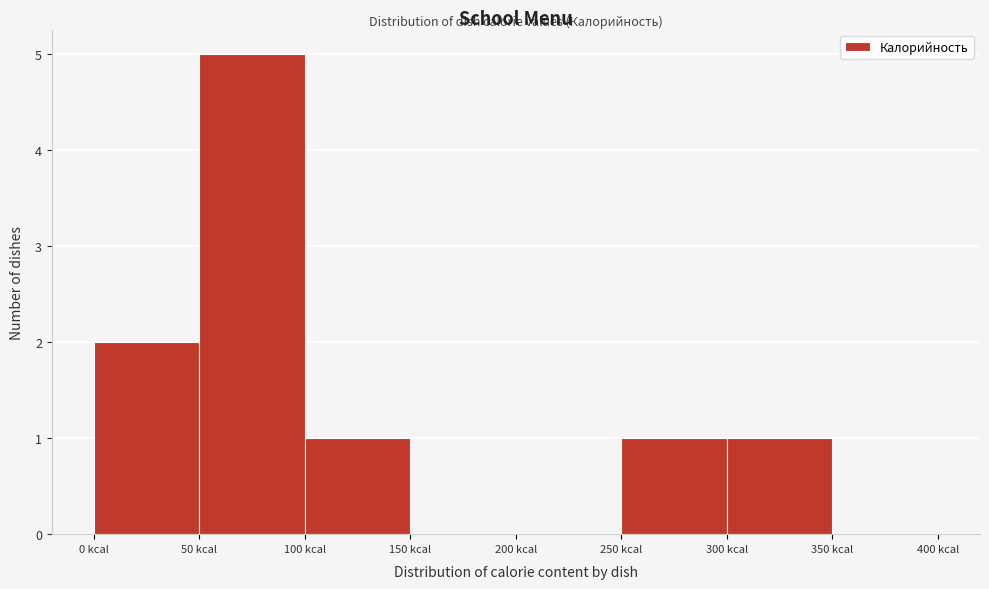

Reading left to right, transcribe this chart: for each bar, give the range it covers on the x-axis and its height. The values are not printed on the chart, so give them approximately, as read against the axis.

0 to 50: 2
50 to 100: 5
100 to 150: 1
150 to 200: 0
200 to 250: 0
250 to 300: 1
300 to 350: 1
350 to 400: 0